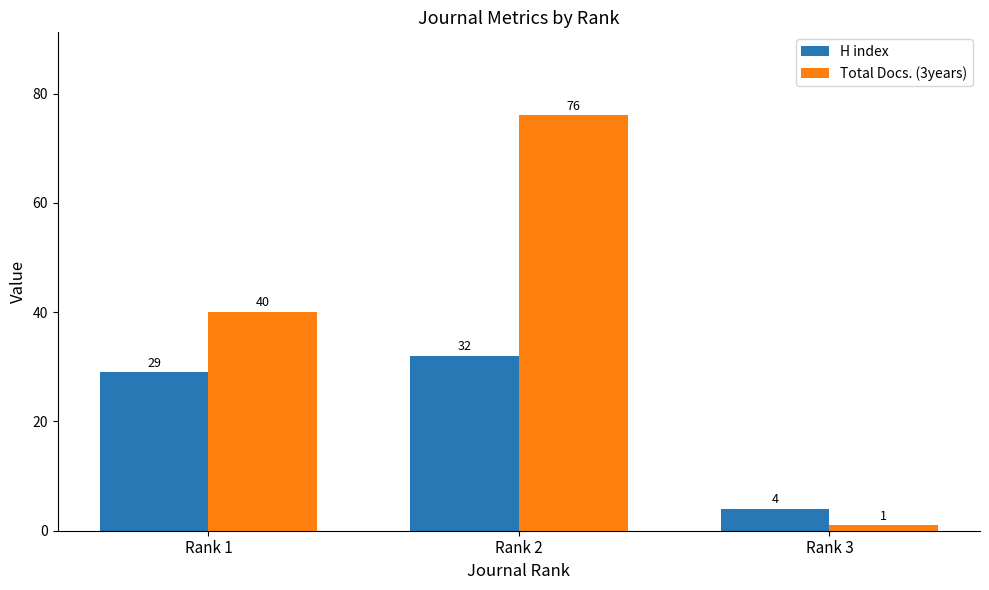

How many Total Docs. (3years) values are between 1 and 76?

3